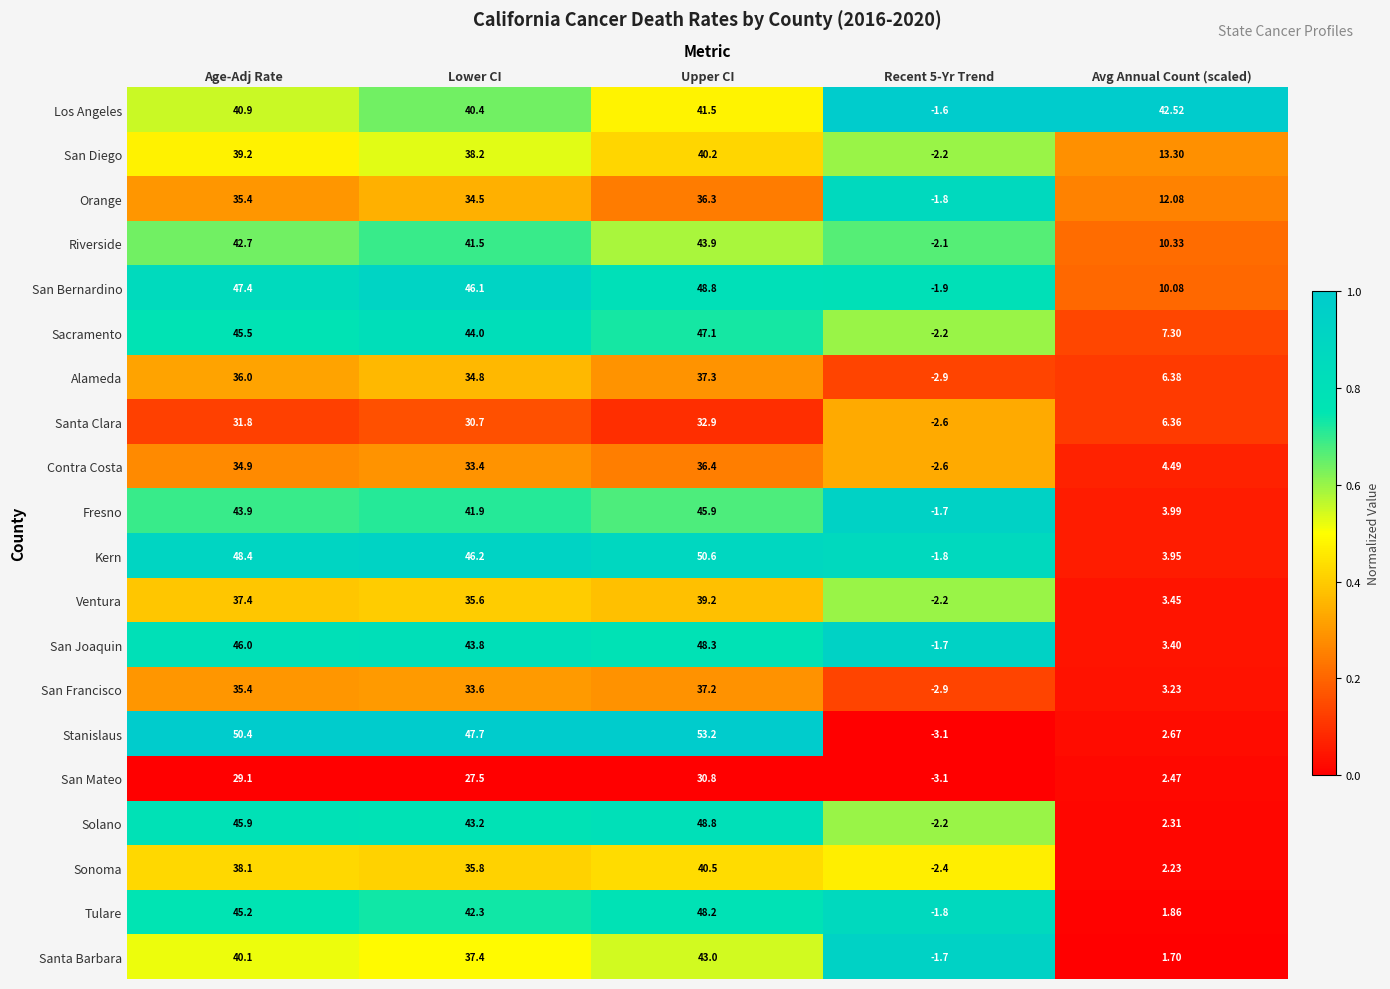

Which category has the highest value in the Los Angeles series?

Avg Annual Count (scaled)